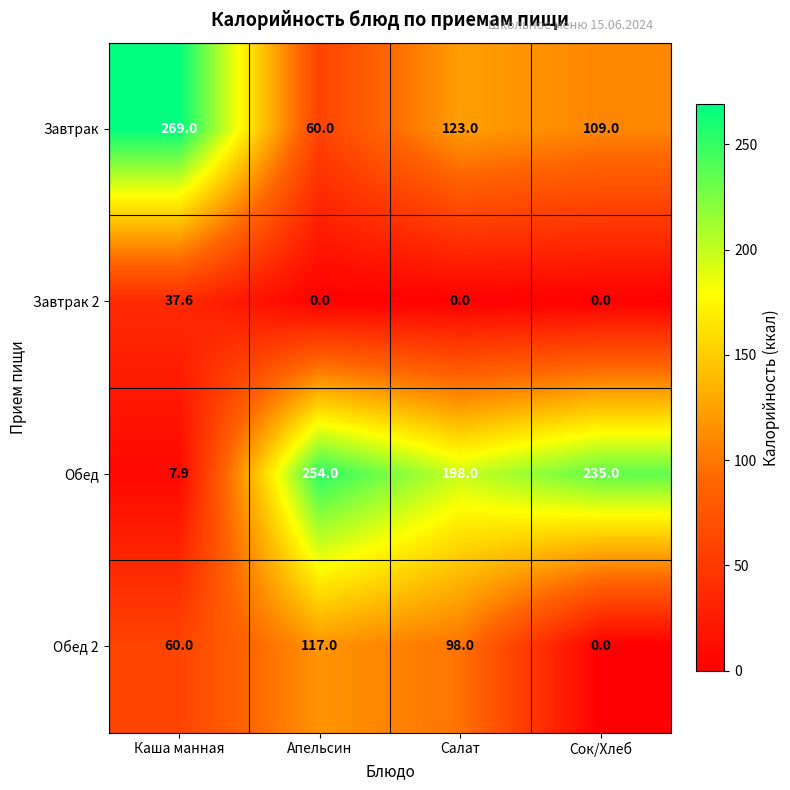

Rank the series by their maximum value, from lowest to highest.

Завтрак 2, Обед 2, Обед, Завтрак